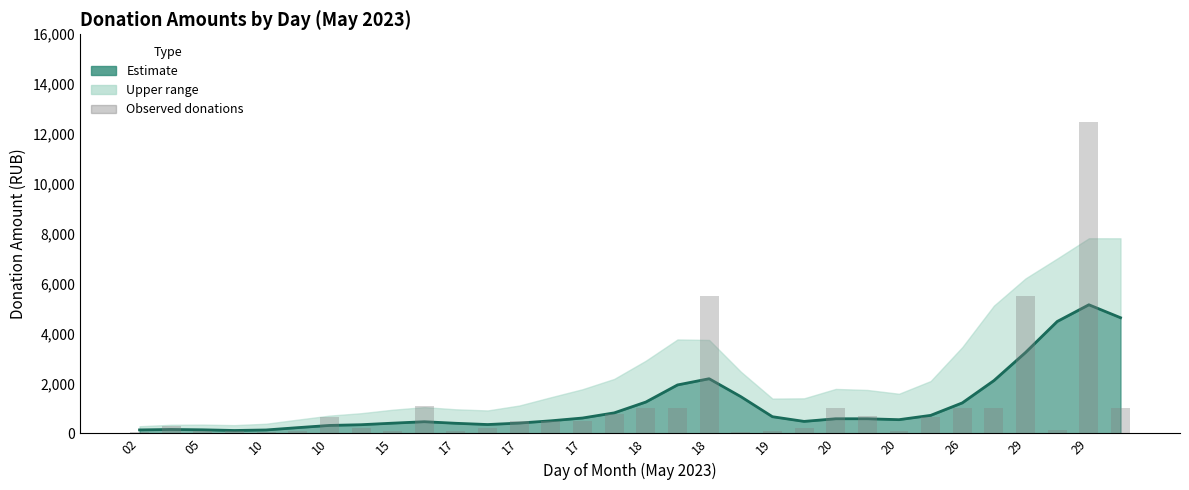

Are the bars horizontal?

No